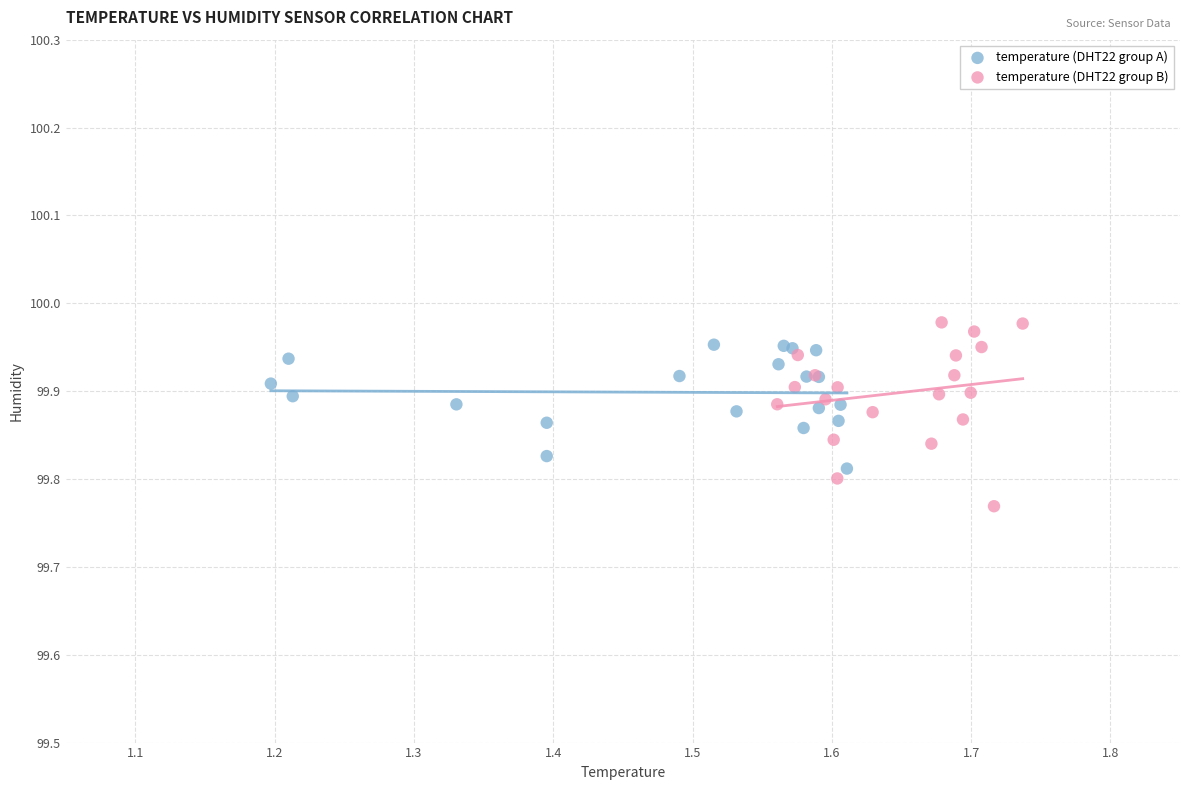

Which series has the widest spread of Y values?

temperature (DHT22 group B)